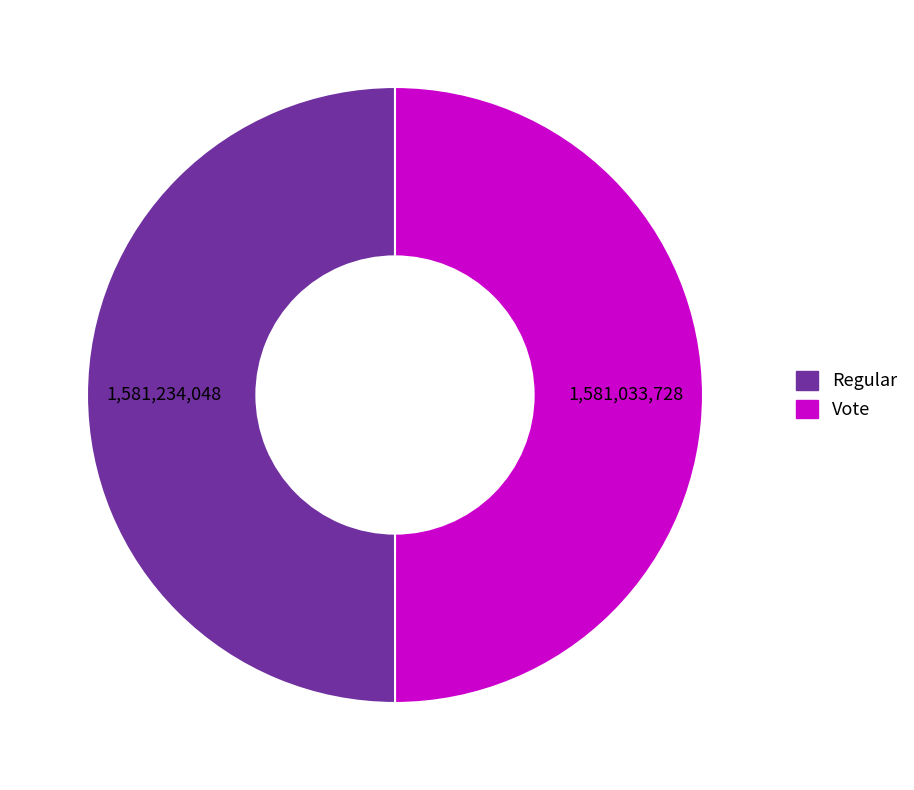

Is it true that Regular is 61% of the pie?

False